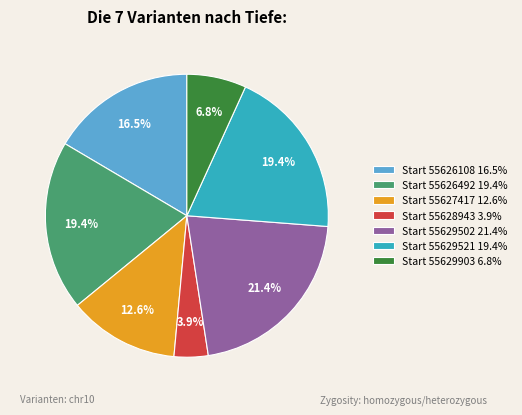

Which slice is the largest?

Start 55629502 21.4%